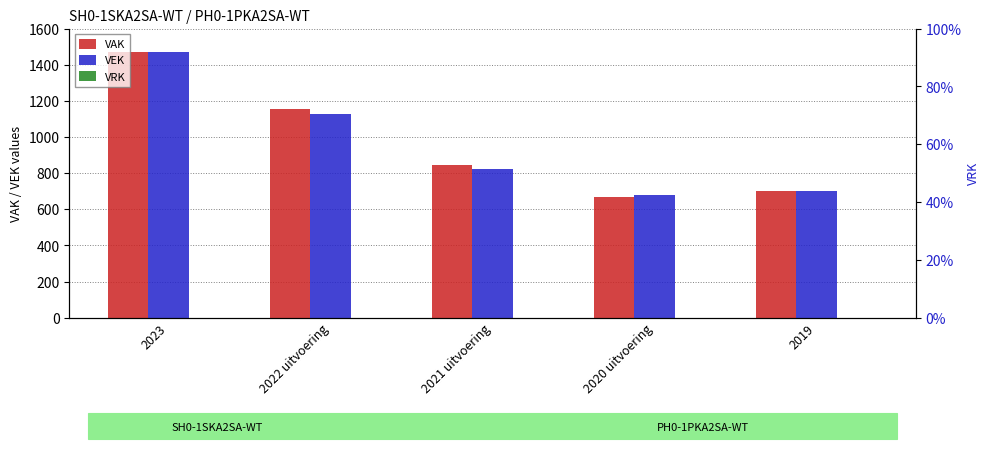

The value of VAK at 2019 is 700. True or false?

True